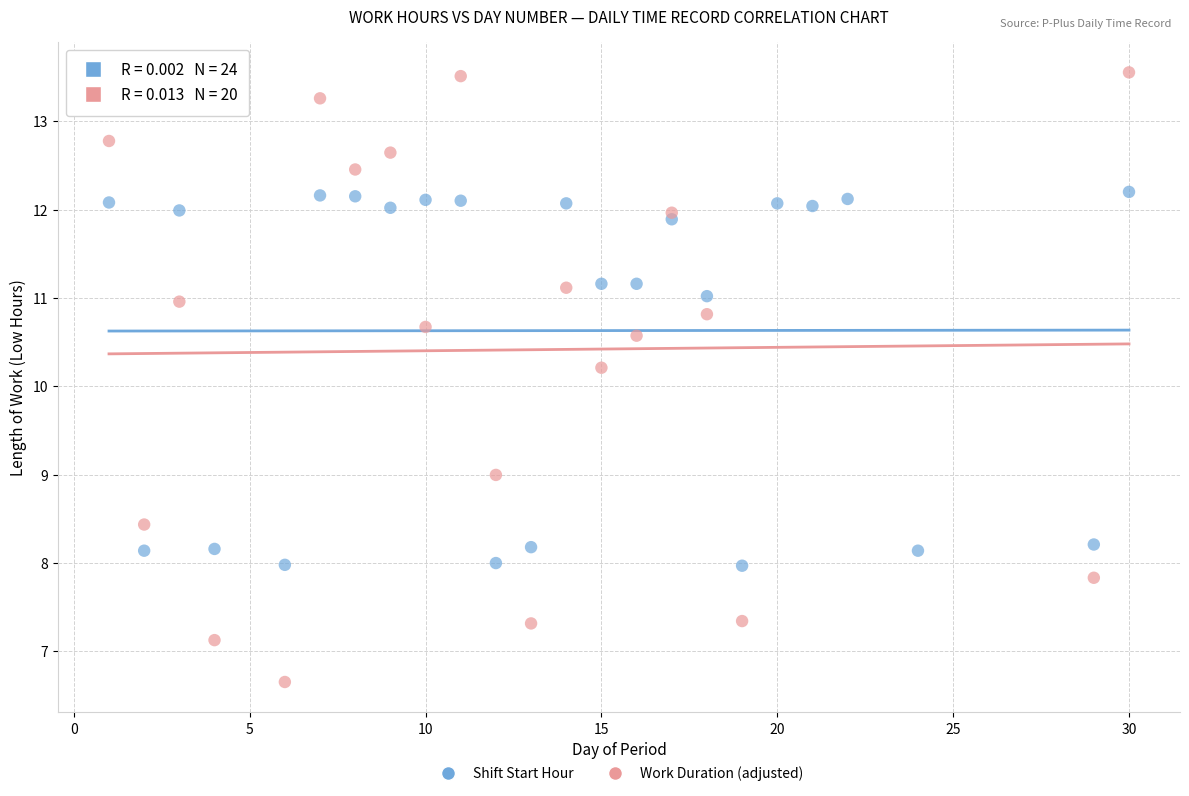

Which series contains the highest Y value?

Work Duration (adjusted)